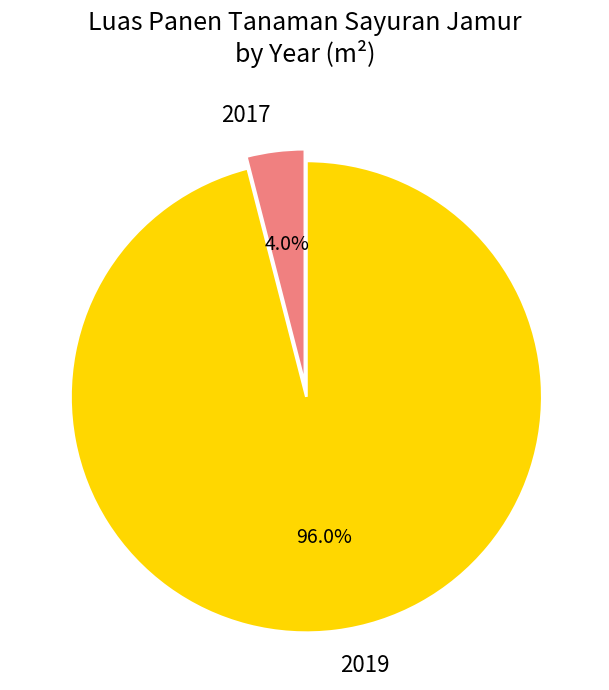

Which category has the smallest portion of the pie?

2017